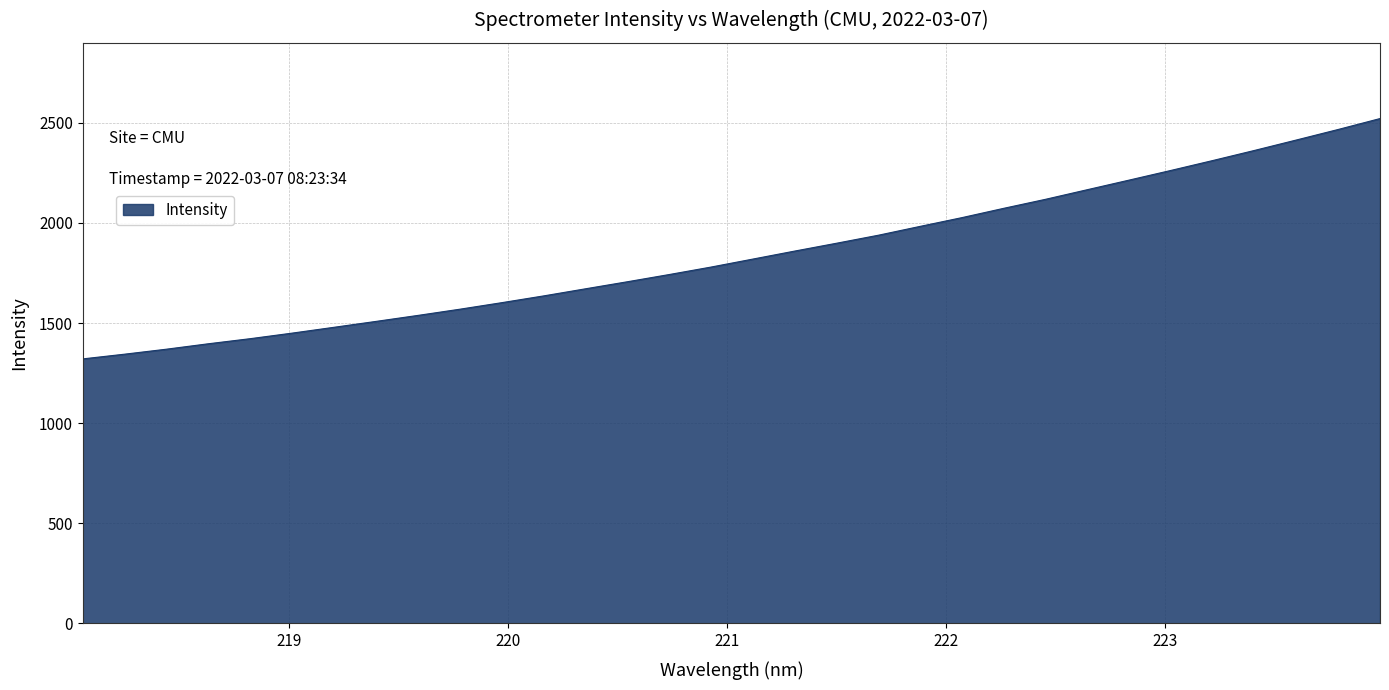

What is the smallest value displayed?

1321.1